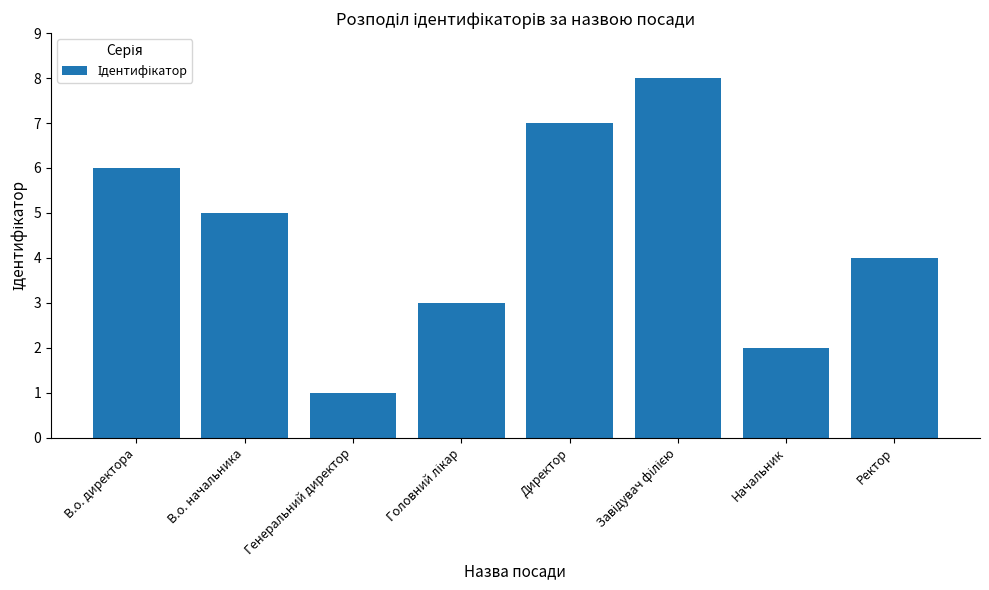

How many bars are there in total?

8